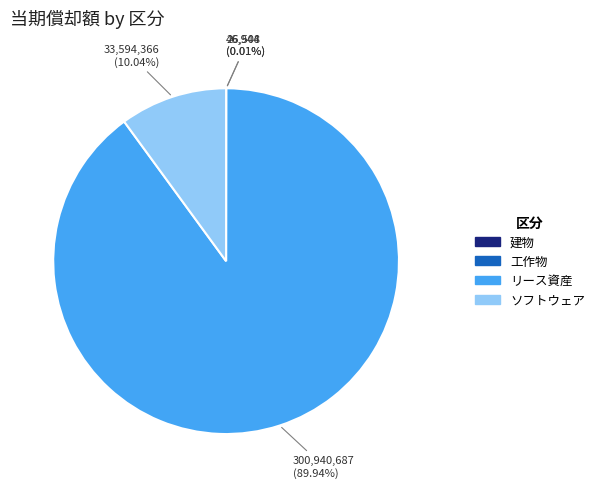

What is the largest slice in the pie chart?

リース資産